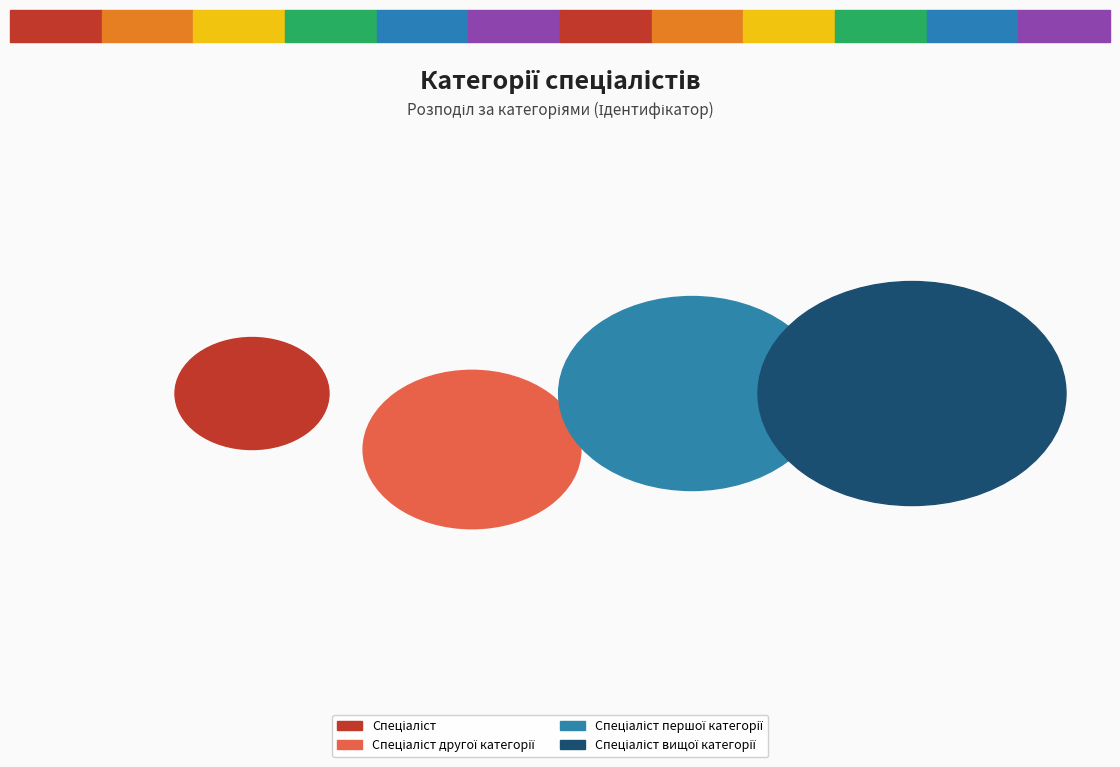

To the nearest percent, what percentage of the pie is Спеціаліст другої категорії?

20%